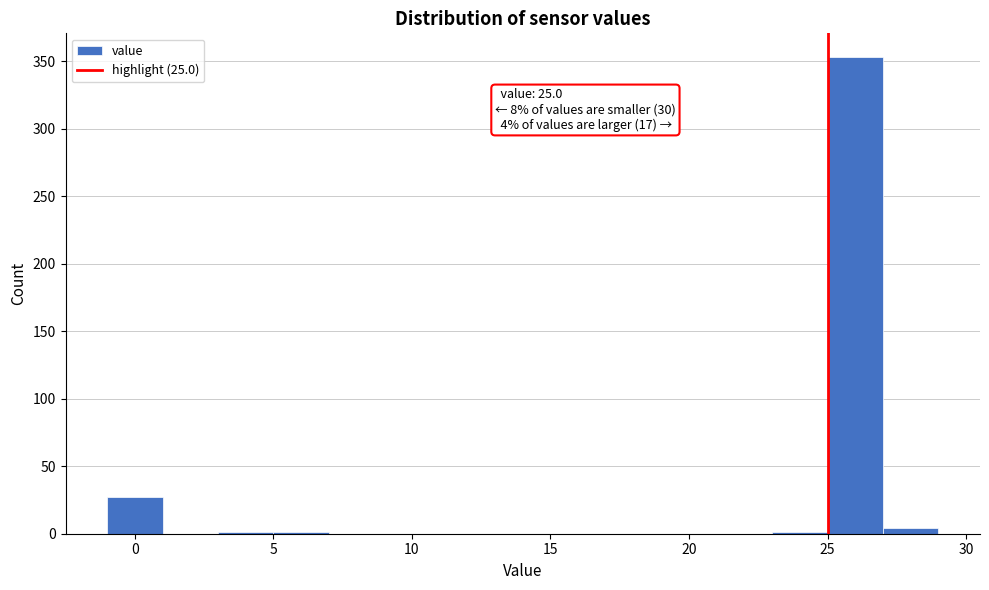

Over which range of the x-axis is the bar tallest?

25 to 27